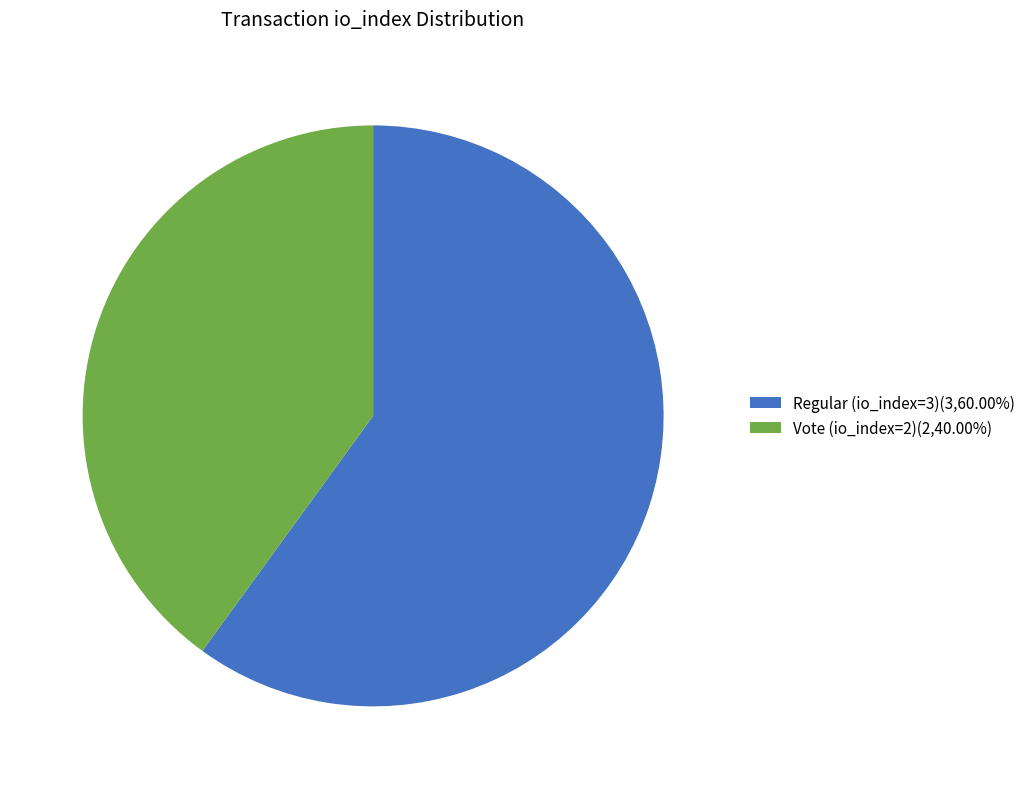

Rank the categories by value from lowest to highest.

Vote (io_index=2), Regular (io_index=3)